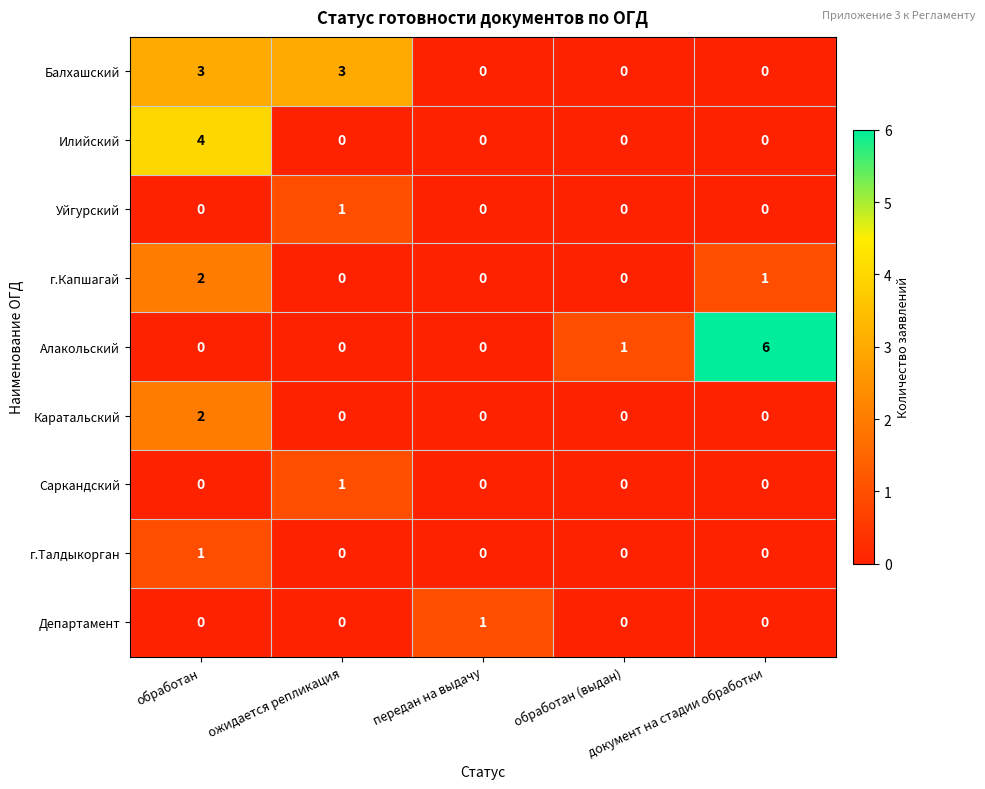

How many Илийский values are between 0 and 1?

4